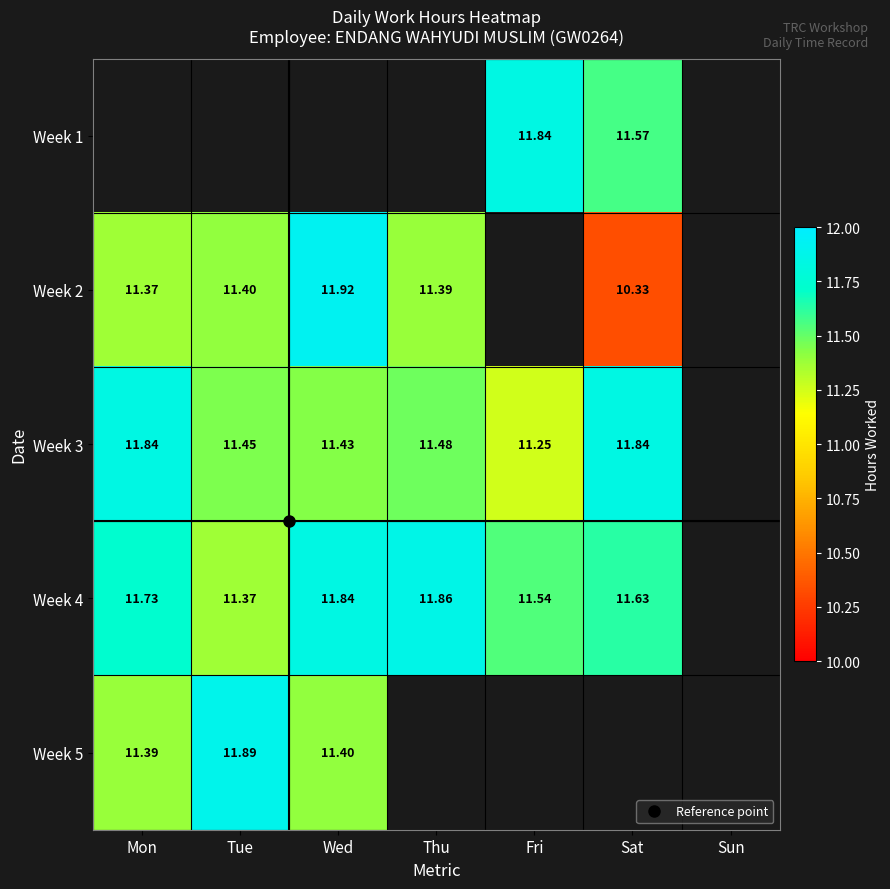

What is the minimum value for Week 5?

11.4